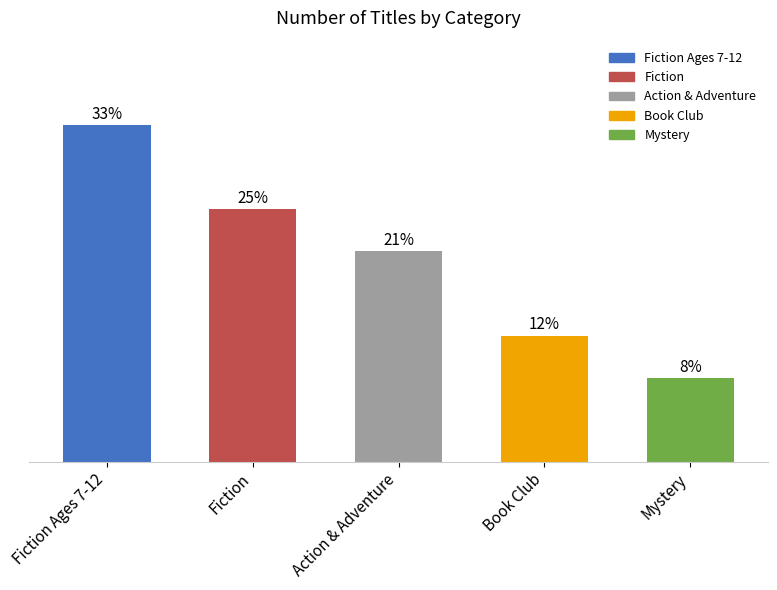

True or false: the data shows 14 at Fiction Ages 7-12.

False